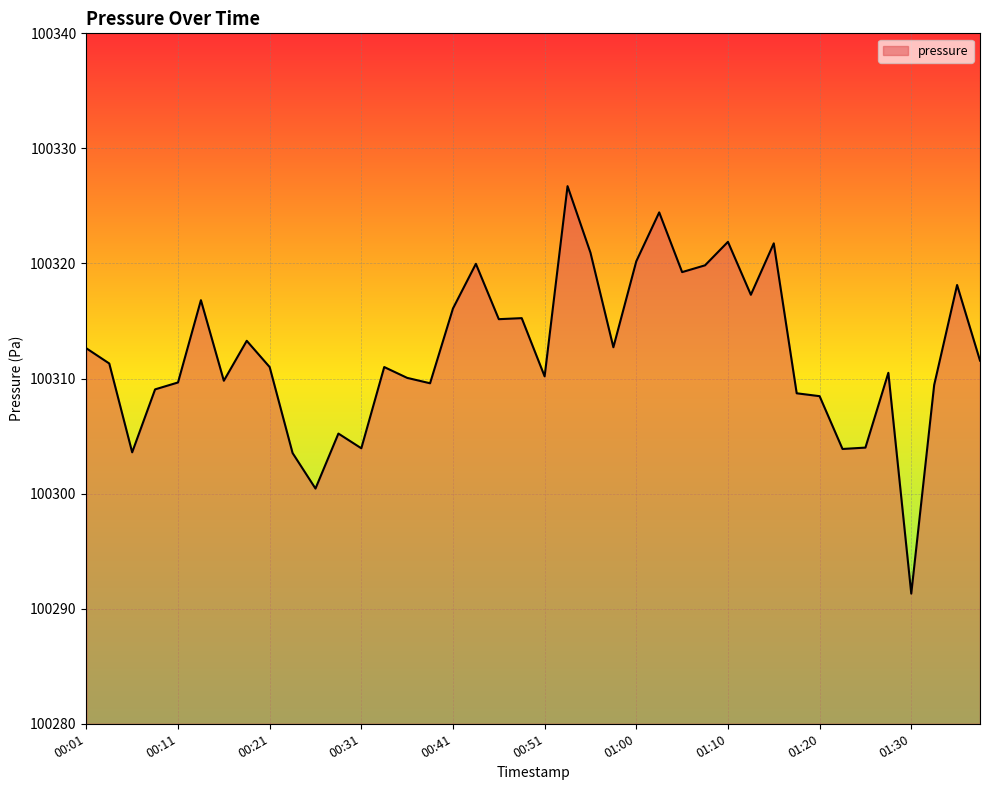

What is the greatest value displayed?

100326.7